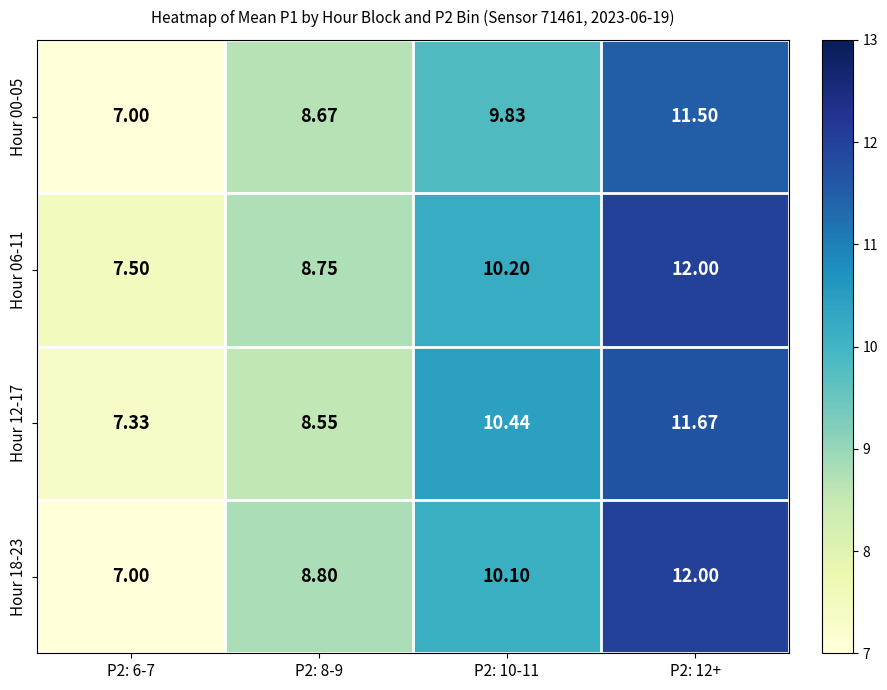

Which category has the highest value across all series?

P2: 12+